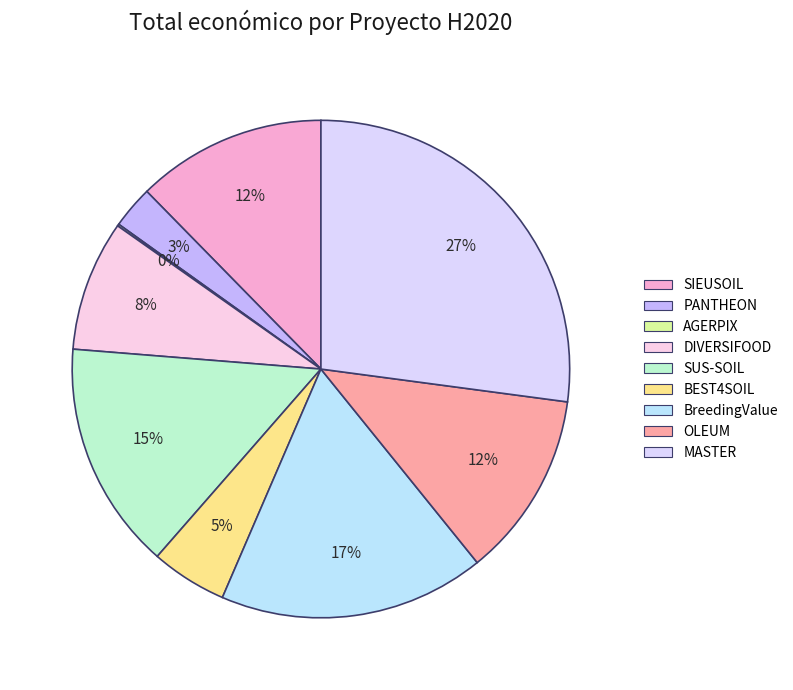

To the nearest percent, what portion does DIVERSIFOOD represent?

8%